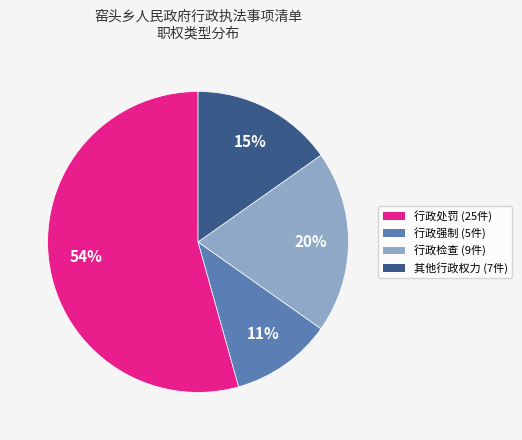

Is there a majority slice in this chart?

Yes